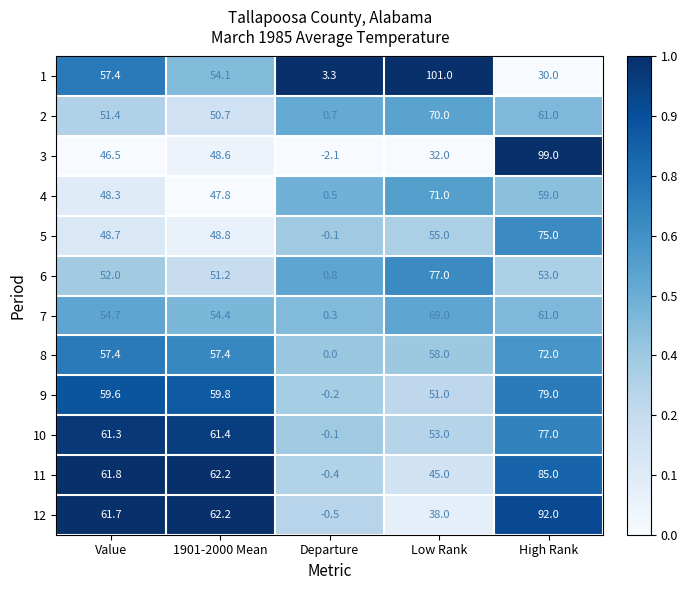

Which series has the widest spread of values?

3